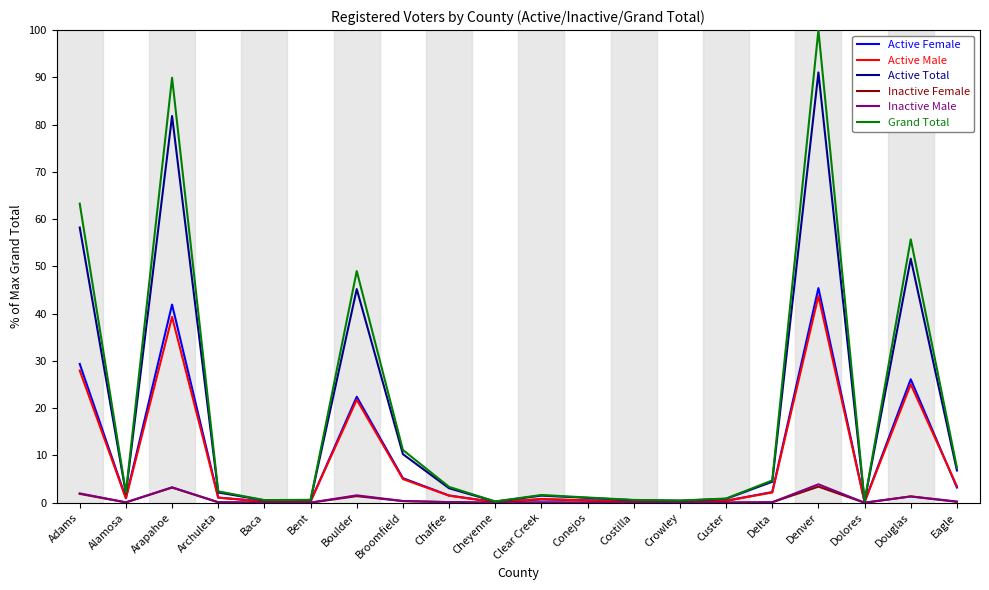

At how many categories does at least one series exceed 61?

3